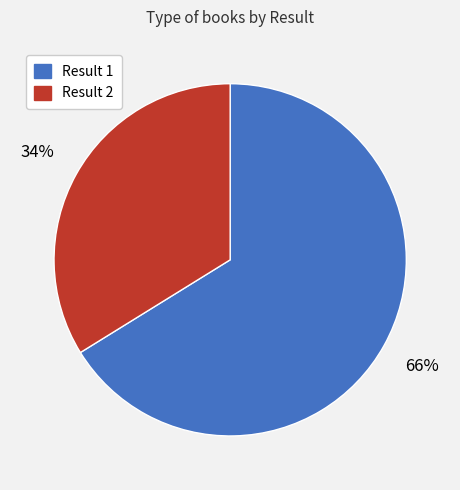

To the nearest percent, what is the difference between the largest and smallest slice percentages?

32%